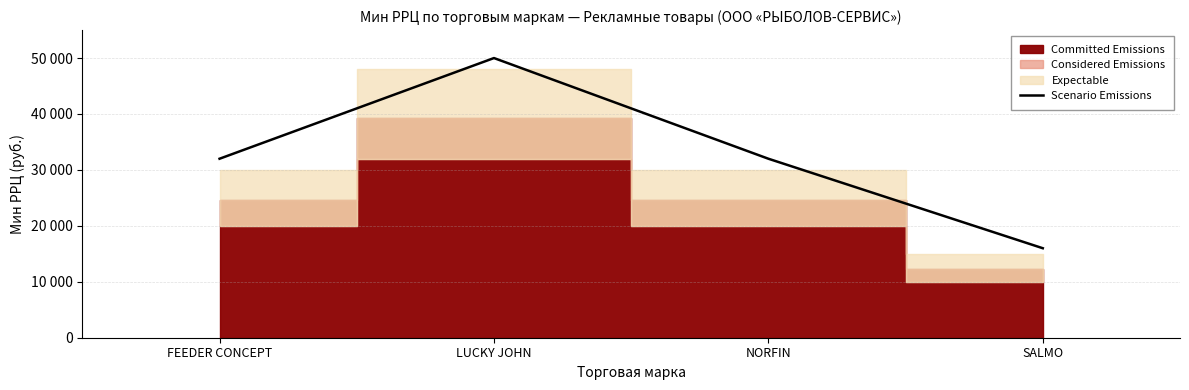

Reading right to left, what are all the values shown in this chart?

SALMO=16000	NORFIN=32000	LUCKY JOHN=50000	FEEDER CONCEPT=32000